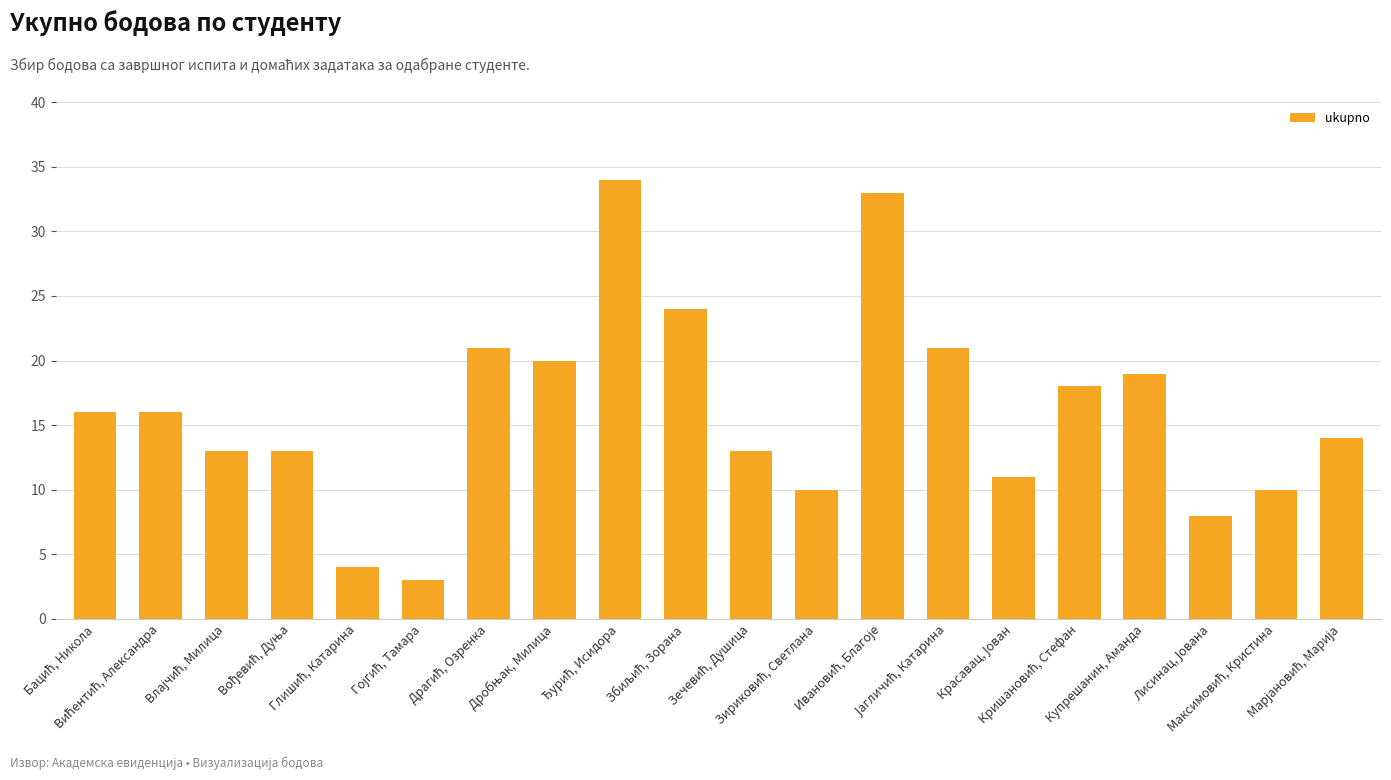

What is the maximum value shown in the chart?

34